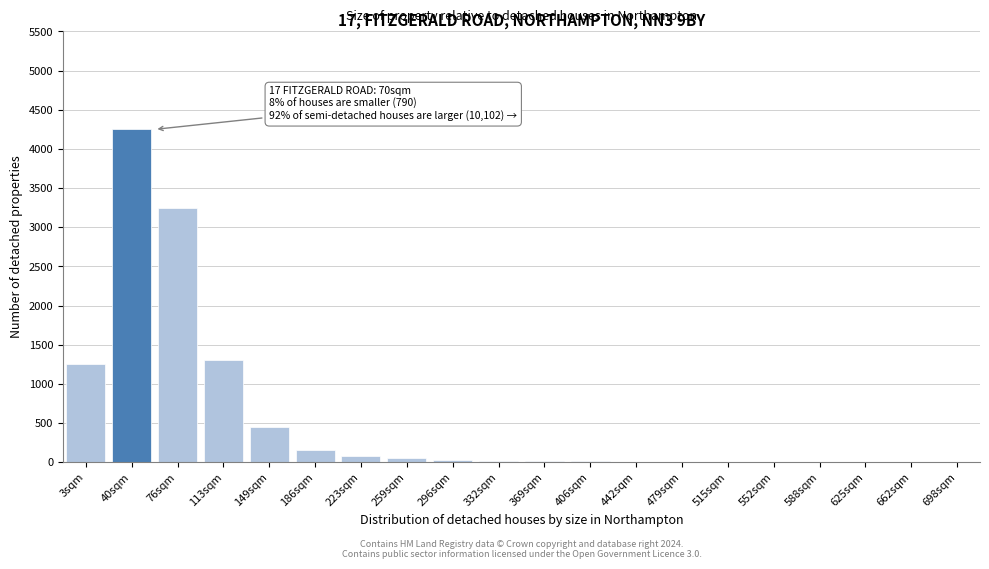

What is the sum of all values?

10888